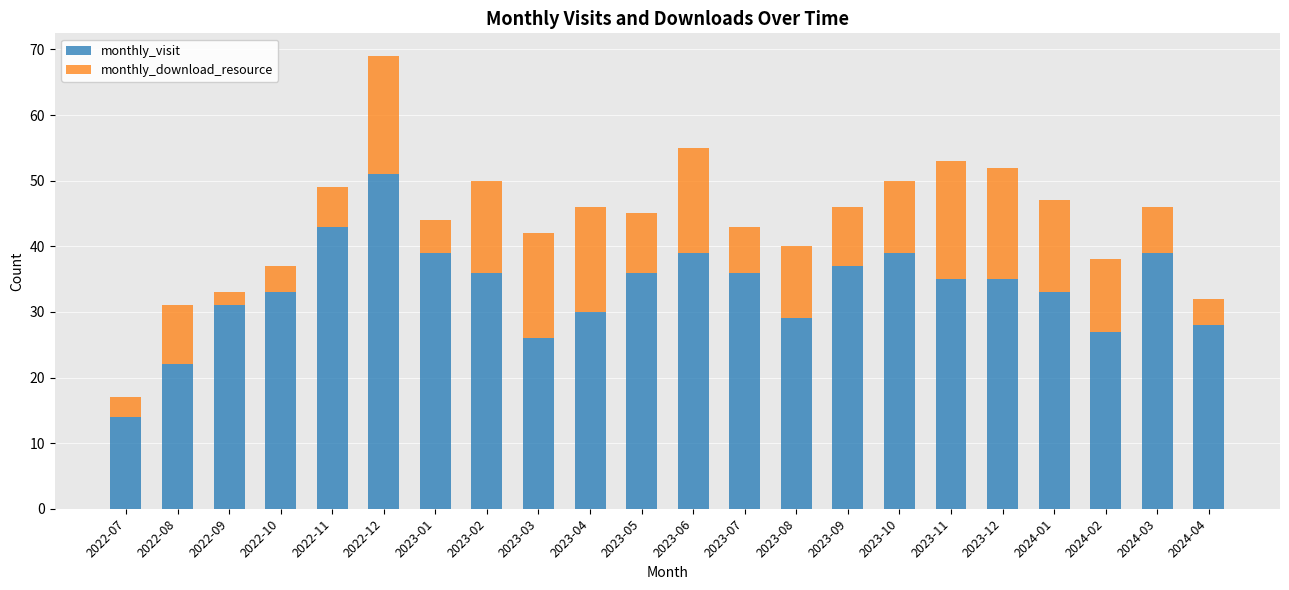

What is the total value across all series at 2024-04?

32